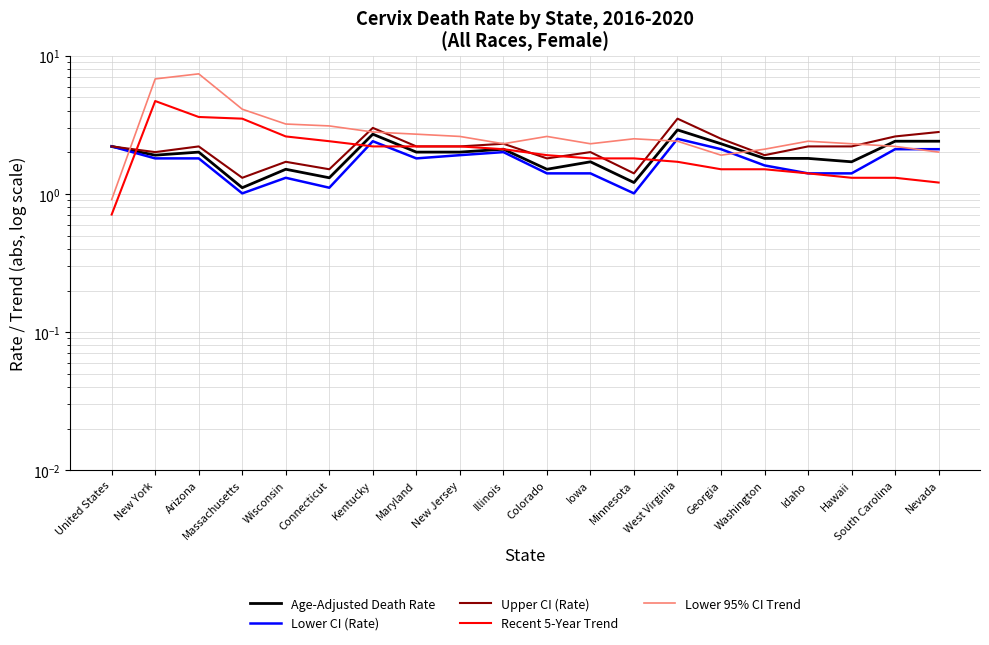

Between Hawaii and Wisconsin, which is larger?

Hawaii